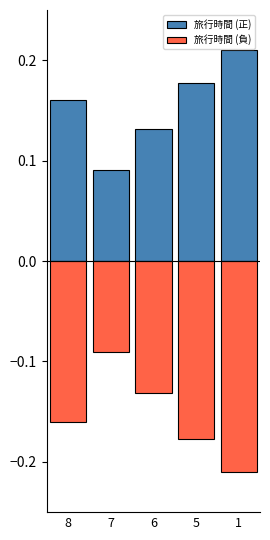

Which series has the largest total across all categories?

旅行時間 (正)